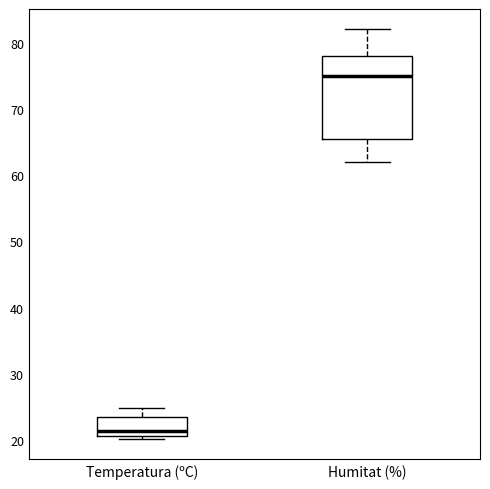

Comparing the boxes themselves (not the whiskers), which one is the tallest?

Humitat (%)